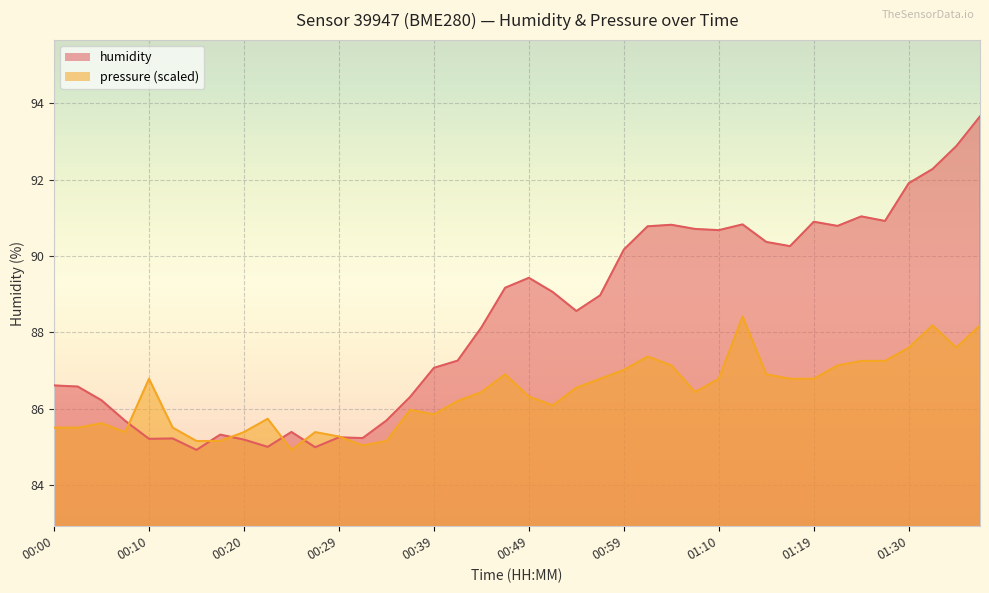

What is the sum of the humidity values at 01:38 and 00:34?

179.3